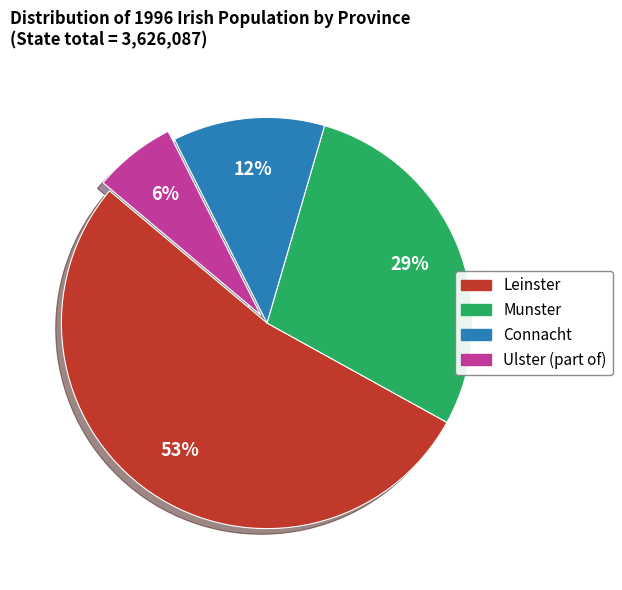

To the nearest percent, what is the average slice percentage?

25%